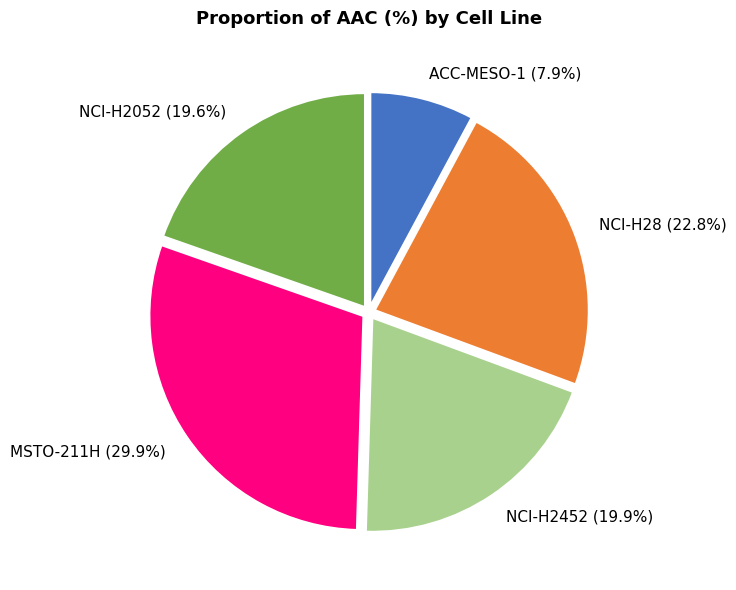

What portion of the pie excludes MSTO-211H?

70.1%